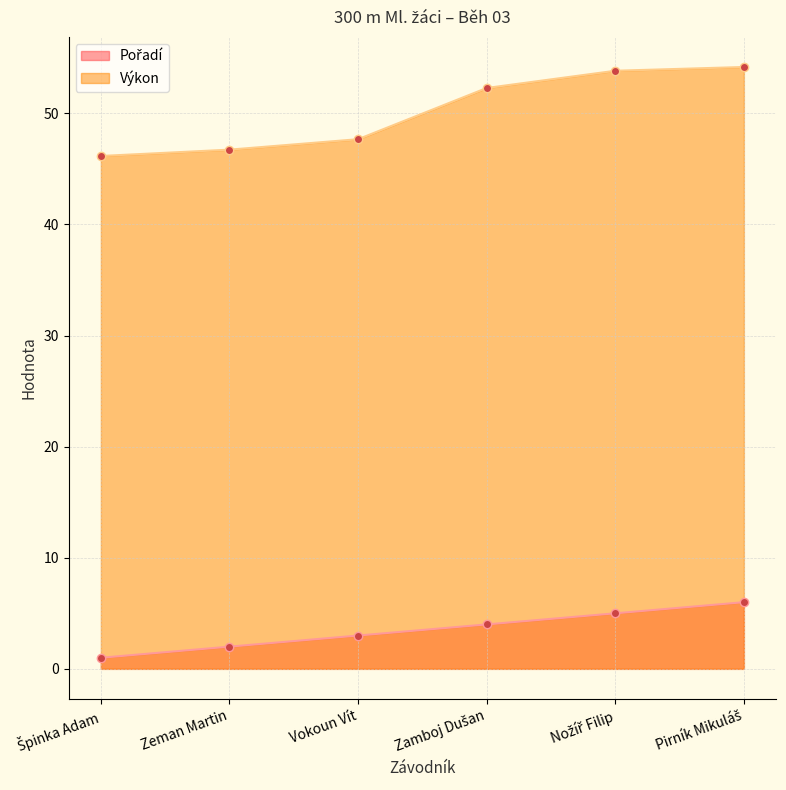

Count the number of data series in this chart.

2